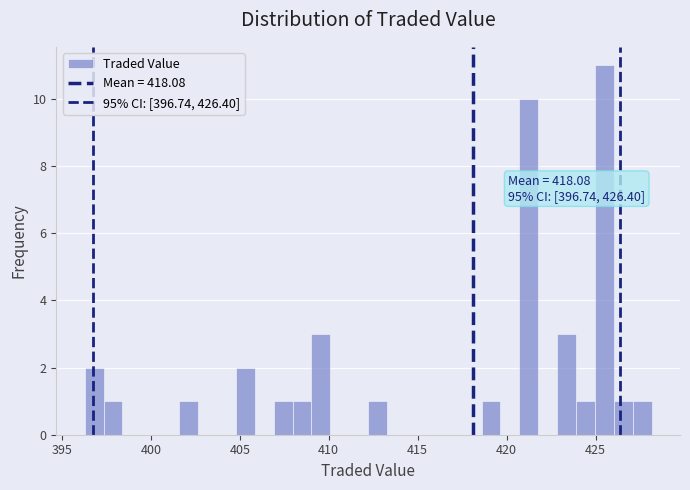

Read against the x-axis, roughly where is the centre of the tallest bar?

425.5